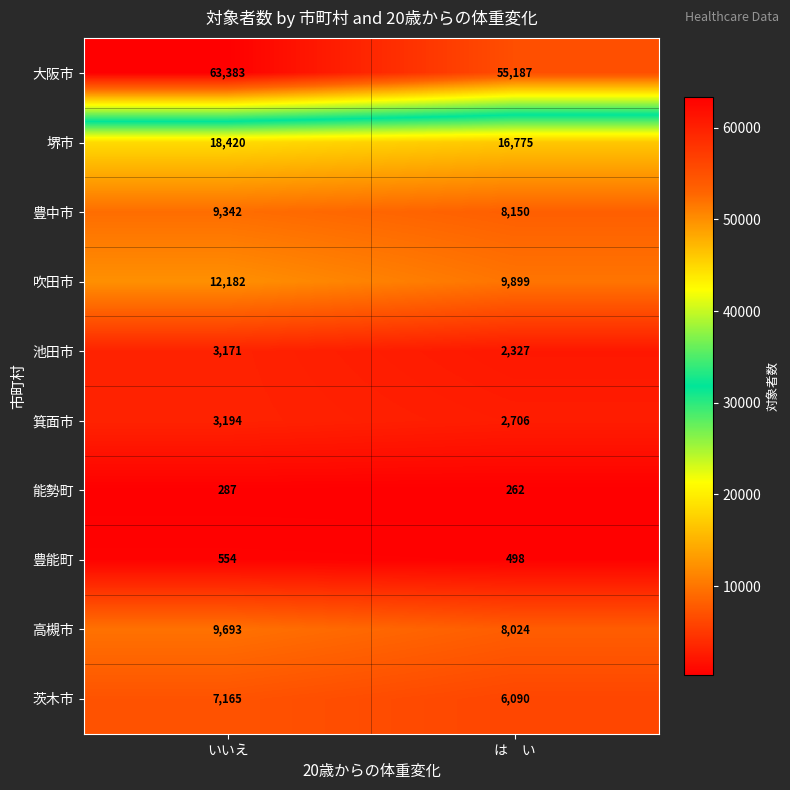

Reading left to right, extract all data points from this chart.

大阪市: いいえ=63383	は　い=55187
堺市: いいえ=18420	は　い=16775
豊中市: いいえ=9342	は　い=8150
吹田市: いいえ=12182	は　い=9899
池田市: いいえ=3171	は　い=2327
箕面市: いいえ=3194	は　い=2706
能勢町: いいえ=287	は　い=262
豊能町: いいえ=554	は　い=498
高槻市: いいえ=9693	は　い=8024
茨木市: いいえ=7165	は　い=6090